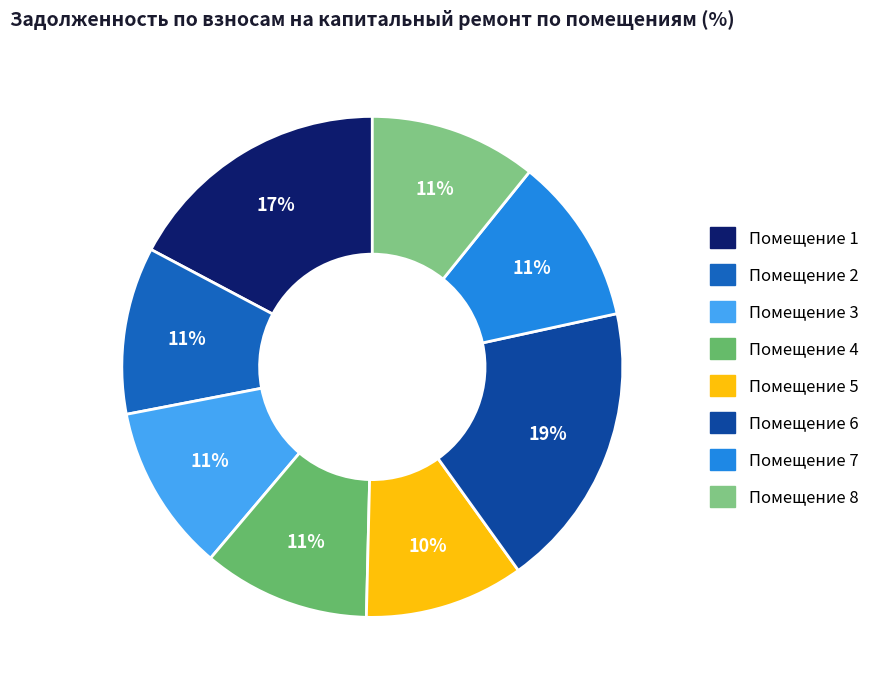

Is there any slice that represents more than half of the pie?

No